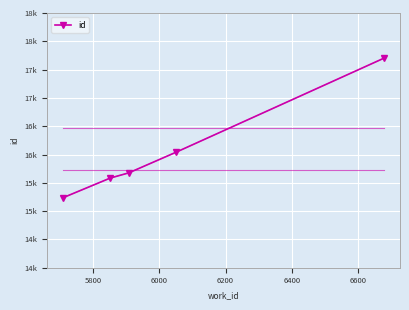

Is this an area chart (filled region under the line)?

No